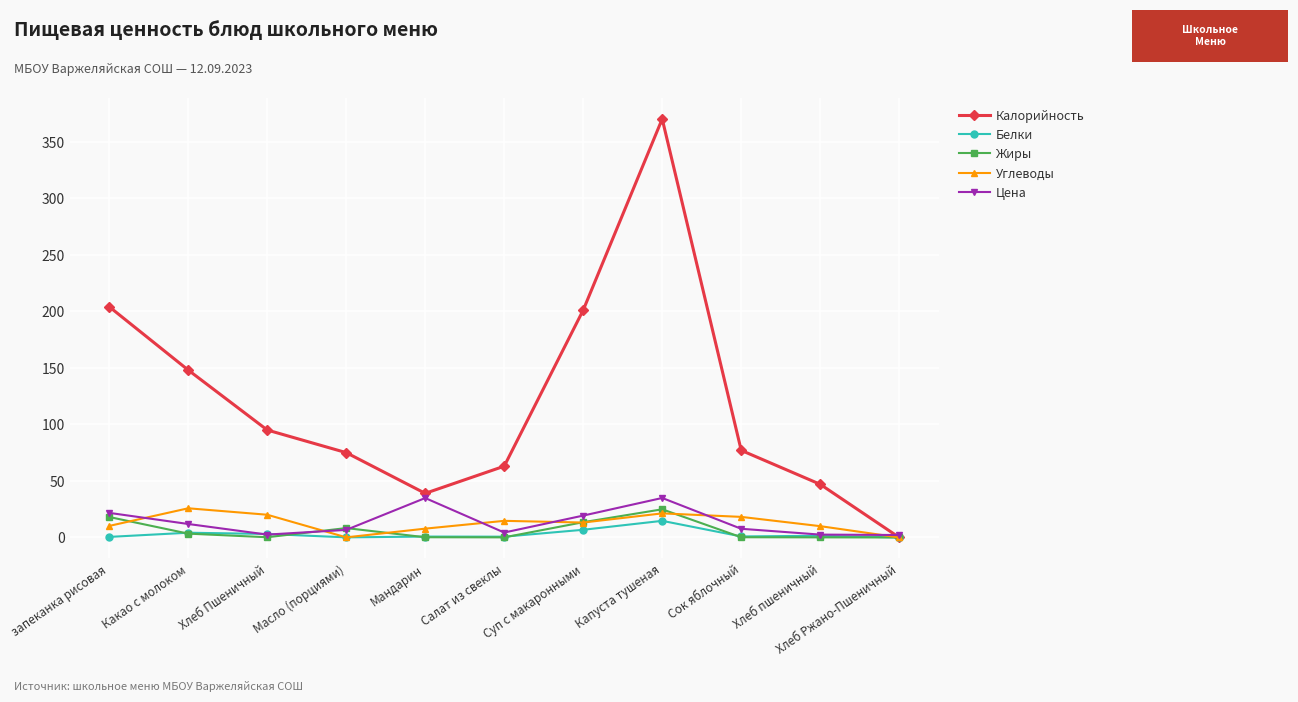

Is it true that Калорийность equals 77.0 at Сок яблочный?

True